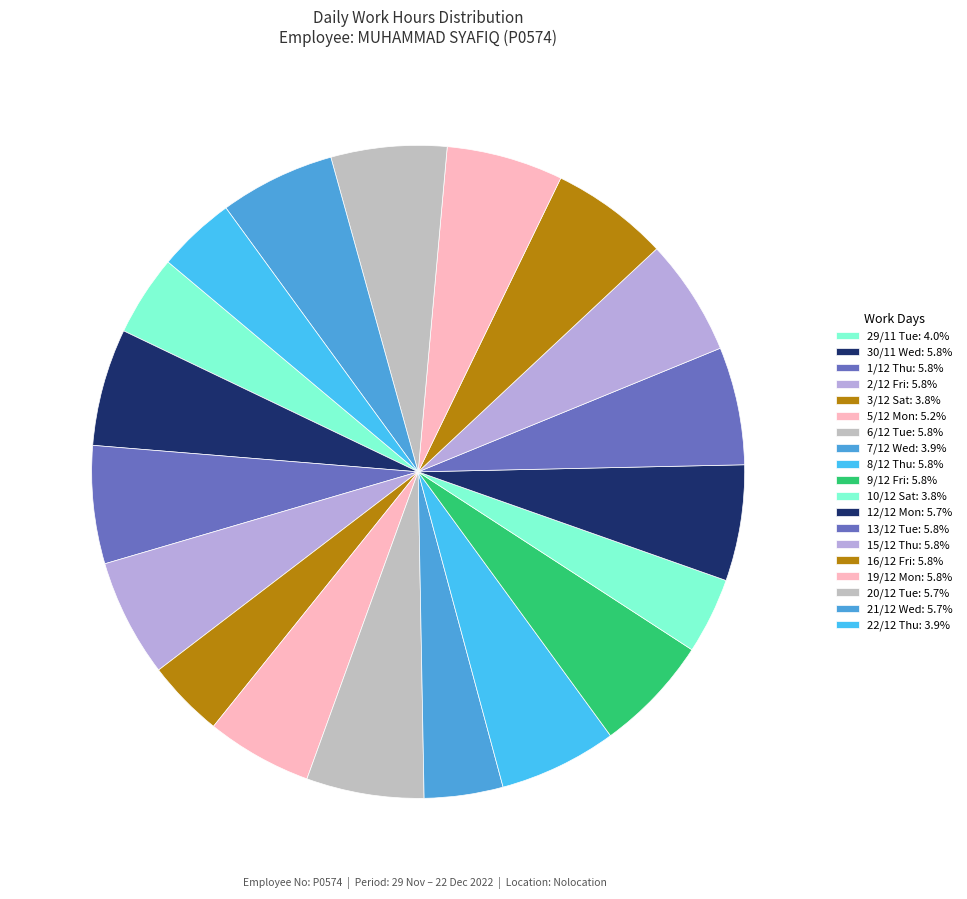

How many slices are in this pie chart?

19